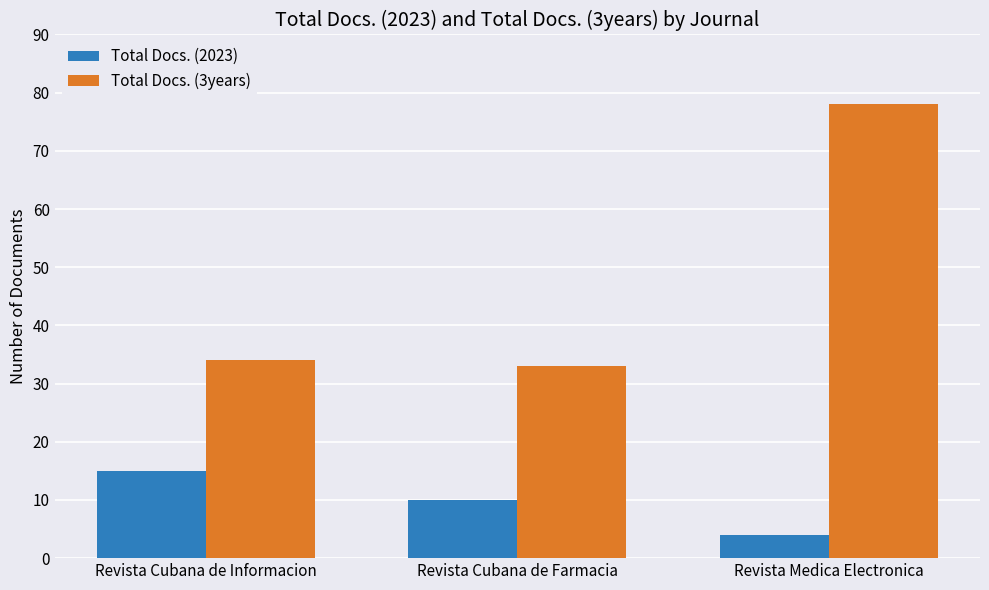

How many Total Docs. (2023) values are between 4 and 15?

3